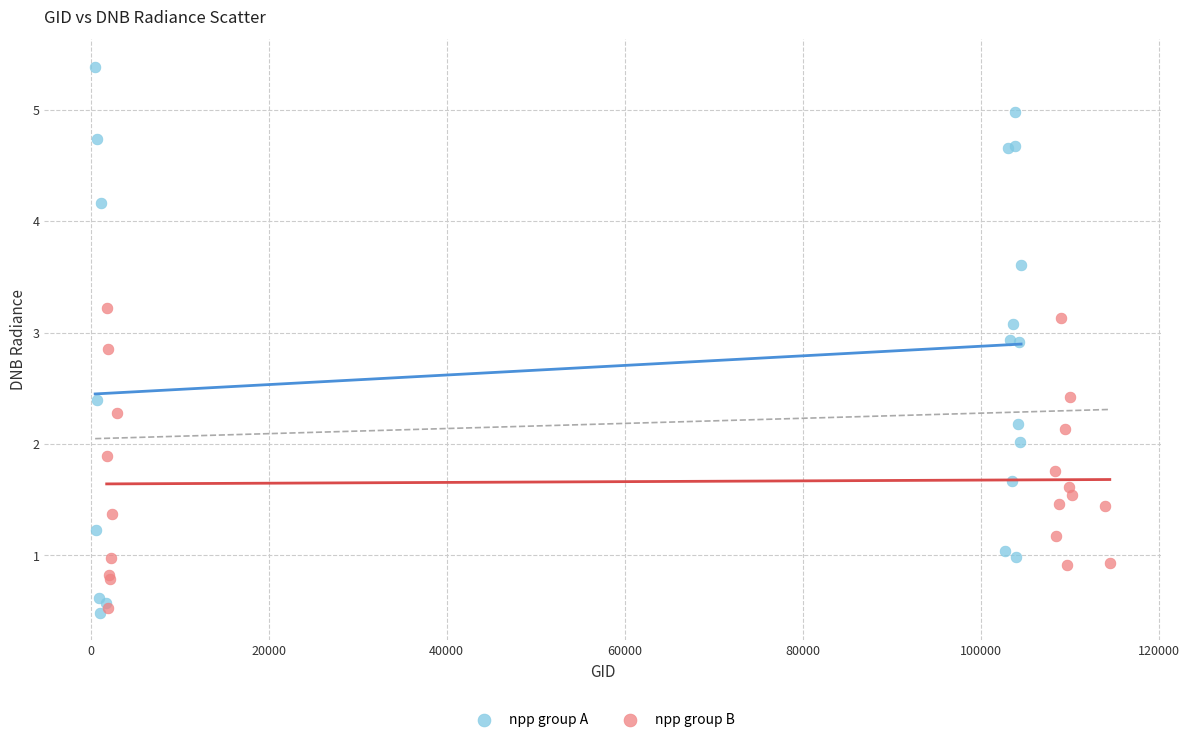

Which series has the widest spread of Y values?

npp group A